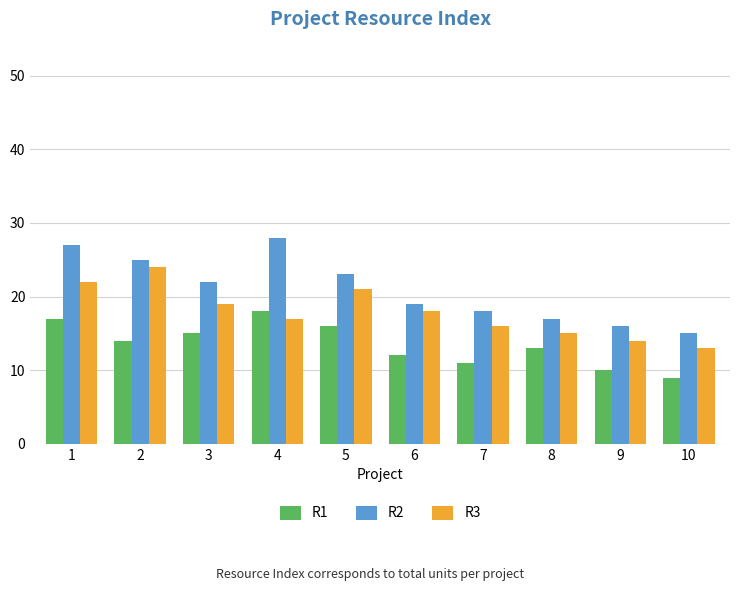

Which series has the largest range (max minus min)?

R2